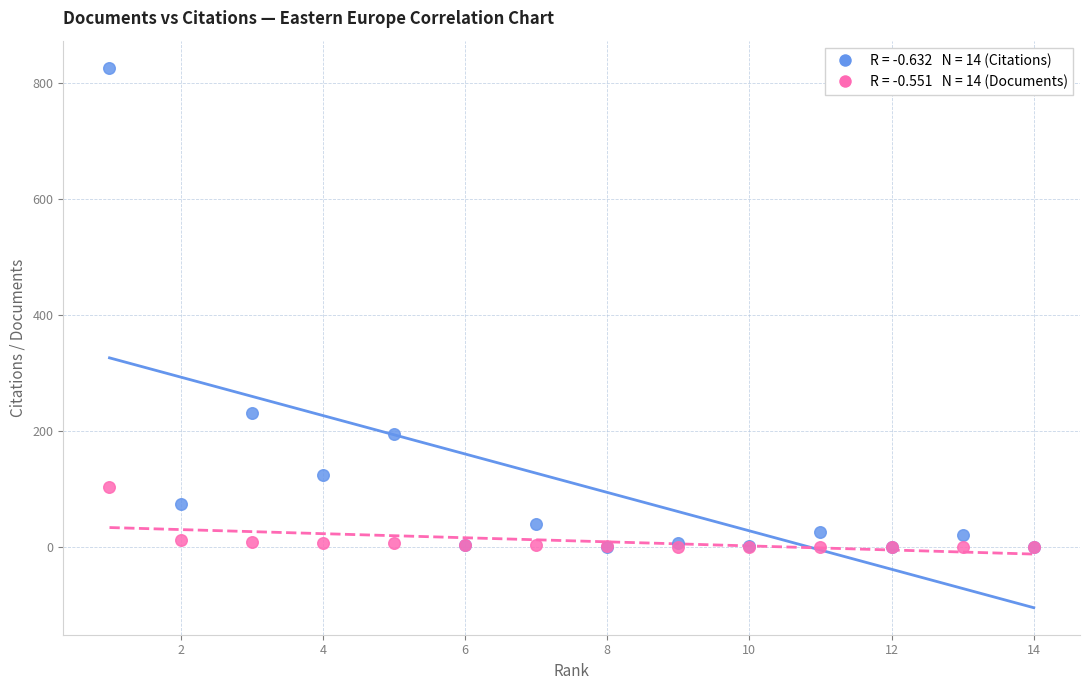

Across all series, what Y value is closest to 413?

231